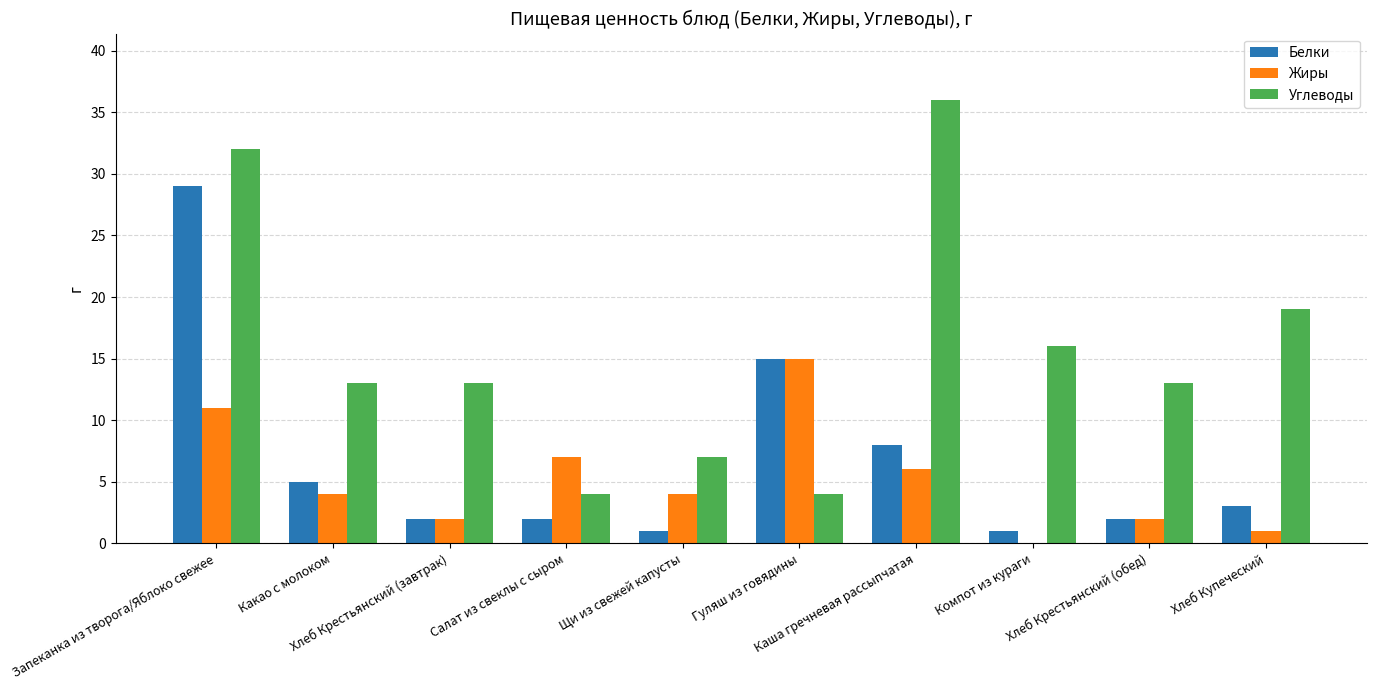

What is the highest value of the Углеводы series?

36